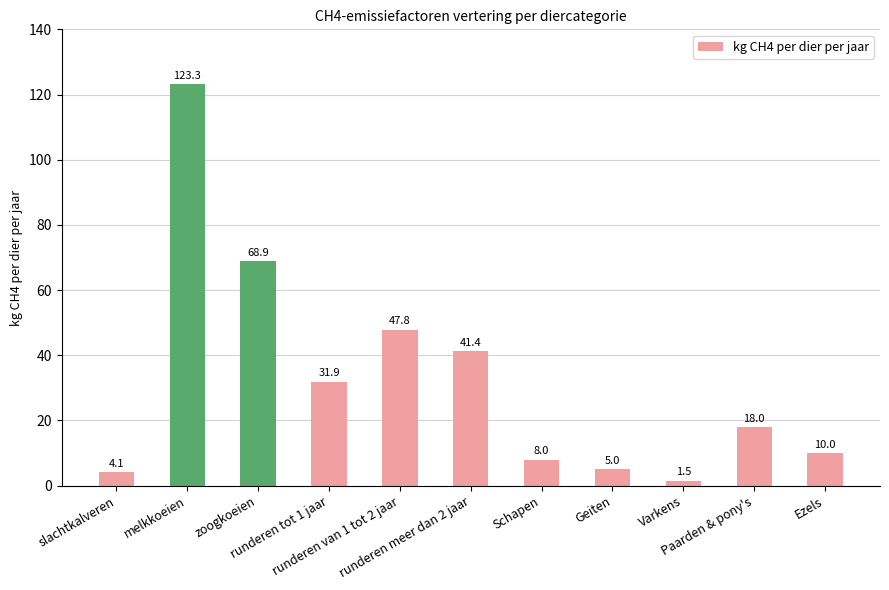

The chart shows a value of 18.0 at Paarden & pony's. True or false?

True